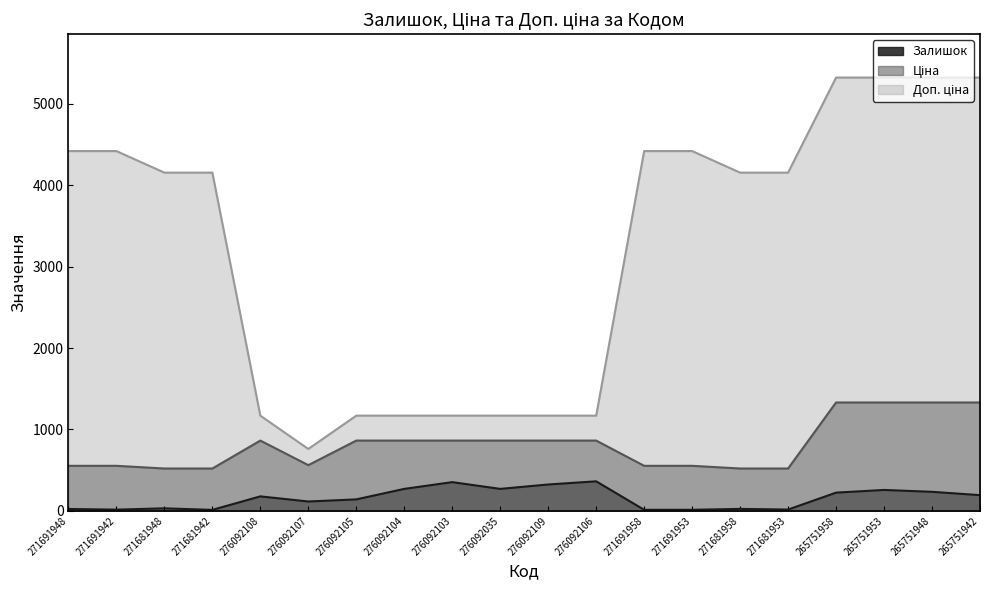

Does the chart display data point markers on the line(s)?

No